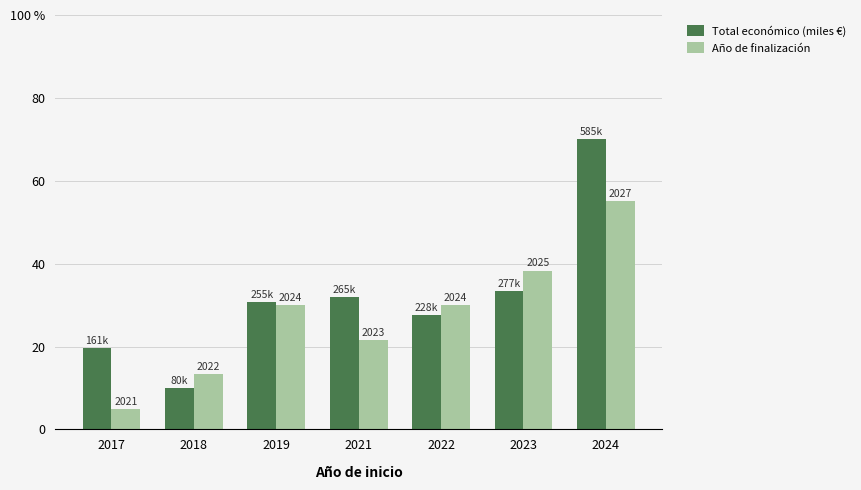

What are all the series names shown in the legend?

Total económico (miles €), Año de finalización